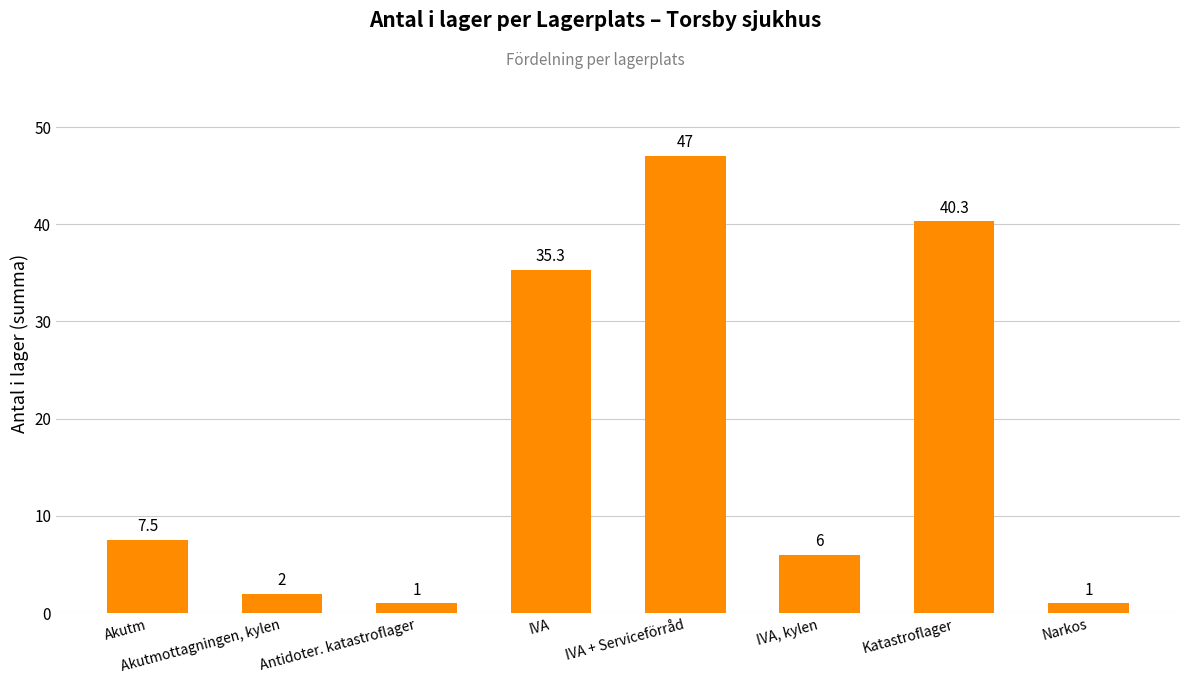

What is the average value?

17.5